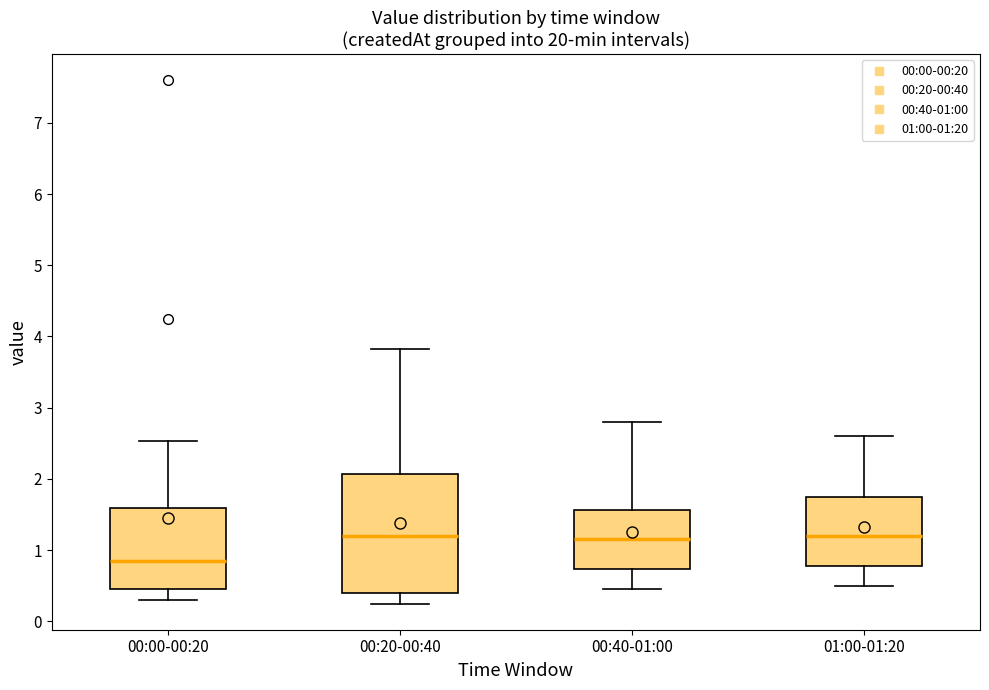

Where is the upper edge of the box for 01:00-01:20 on the y-axis? The values are not printed on the chart, so give them approximately, as read against the axis.

1.8